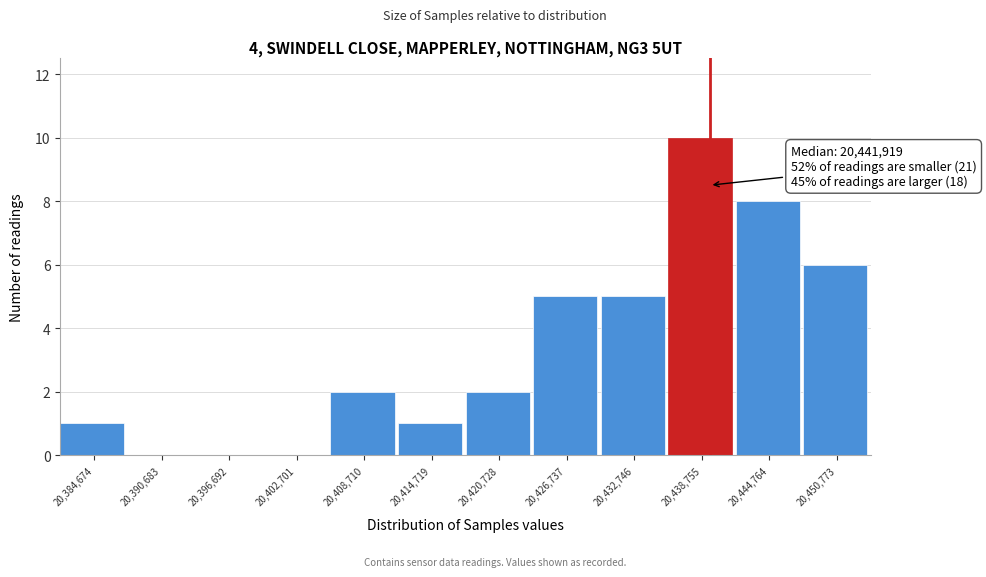

Reading right to left, what are all the values shown in this chart?

20,450,773=6	20,444,764=8	20,438,755=10	20,432,746=5	20,426,737=5	20,420,728=2	20,414,719=1	20,408,710=2	20,402,701=0	20,396,692=0	20,390,683=0	20,384,674=1